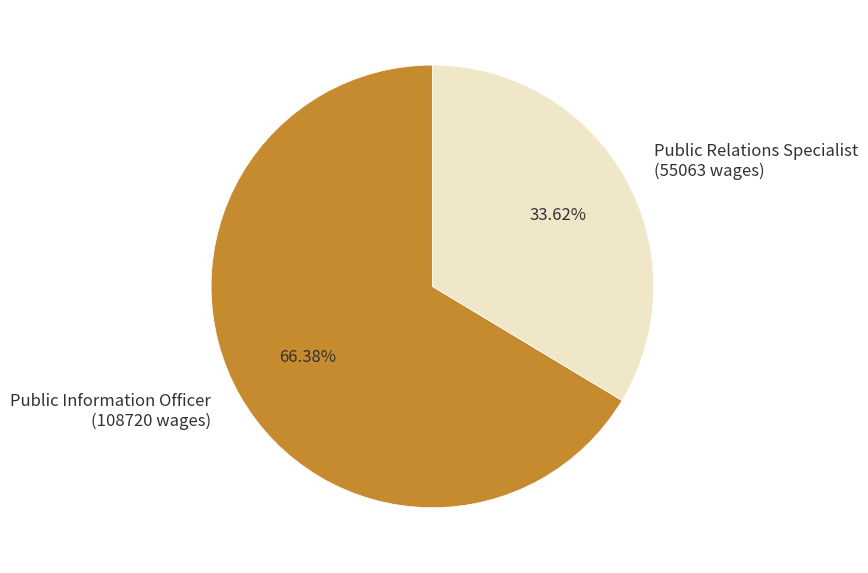

Which category accounts for the majority?

Public Information Officer